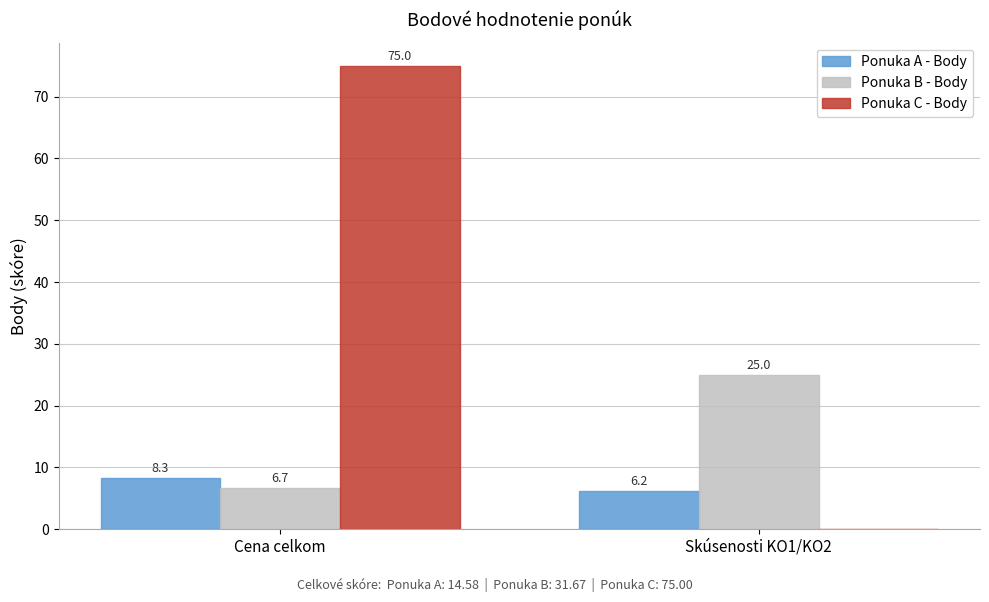

How many groups of bars are there?

2